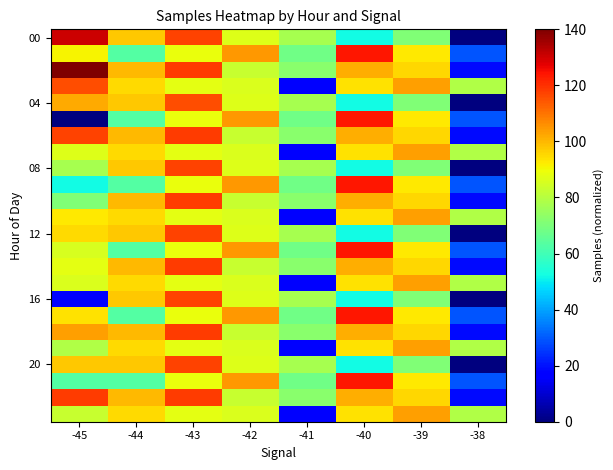

At which category does the chart reach its peak across all series?

-45